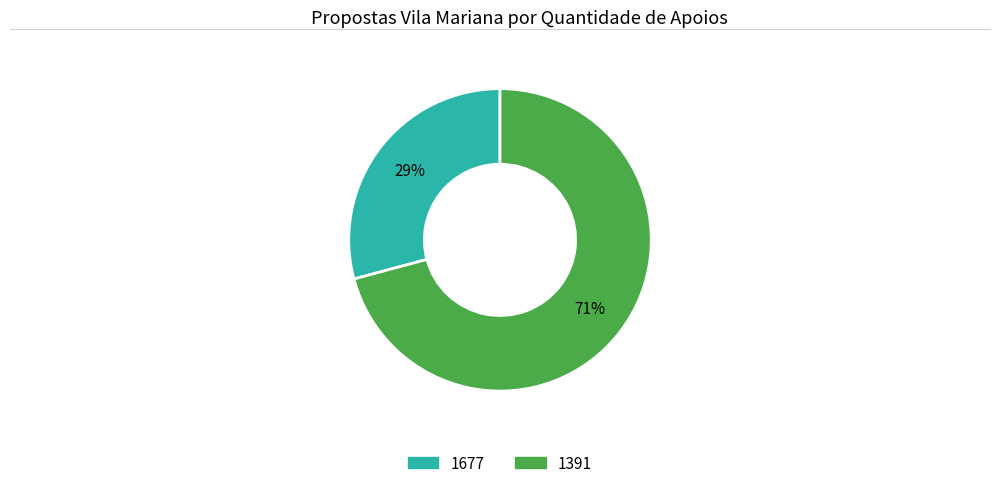

Is there a majority slice in this chart?

Yes